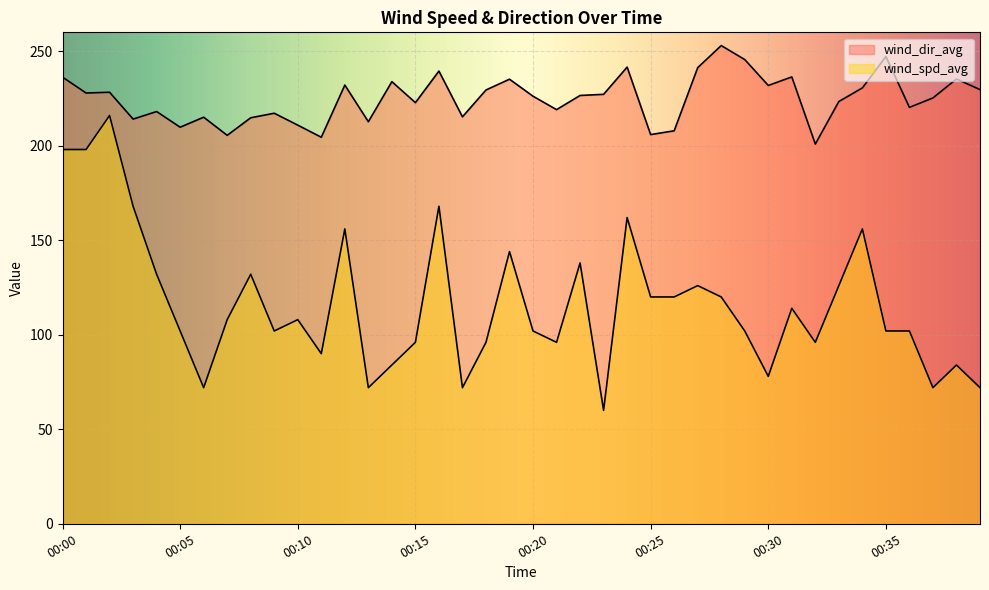

Reading left to right, extract all data points from this chart.

wind_spd_avg: 198.0	198.0	216.0	168.0	132.0	102.0	72.0	108.0	132.0	102.0	108.0	90.0	156.0	72.0	84.0	96.0	168.0	72.0	96.0	144.0	102.0	96.0	138.0	60.0	162.0	120.0	120.0	126.0	120.0	102.0	78.0	114.0	96.0	126.0	156.0	102.0	102.0	72.0	84.0	72.0
wind_dir_avg: 236.3	227.9	228.3	214.1	218.1	209.8	215.1	205.5	214.8	217.2	210.9	204.5	232.1	212.7	233.9	222.8	239.5	215.3	229.5	235.2	226.2	219.1	226.6	227.2	241.6	205.9	207.9	241.3	253.0	245.6	231.9	236.4	200.9	223.4	230.6	247.2	220.3	225.3	235.3	229.7